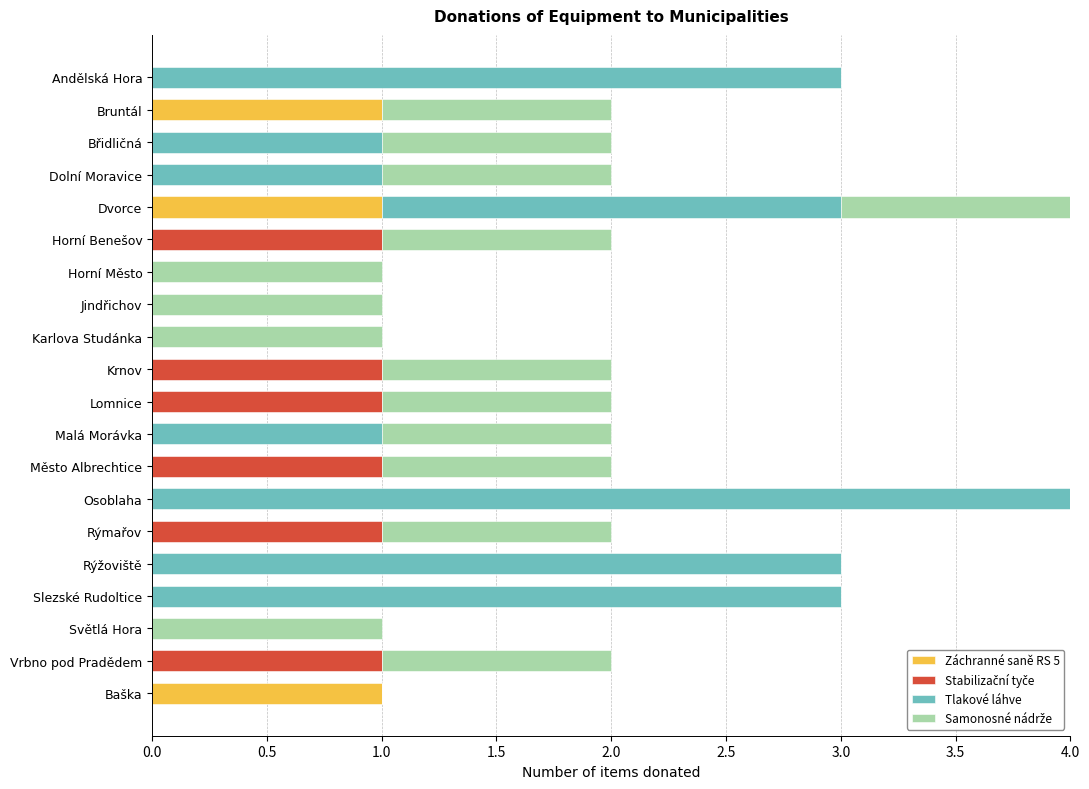

The value of Záchranné saně RS 5 at Malá Morávka is 0. True or false?

True